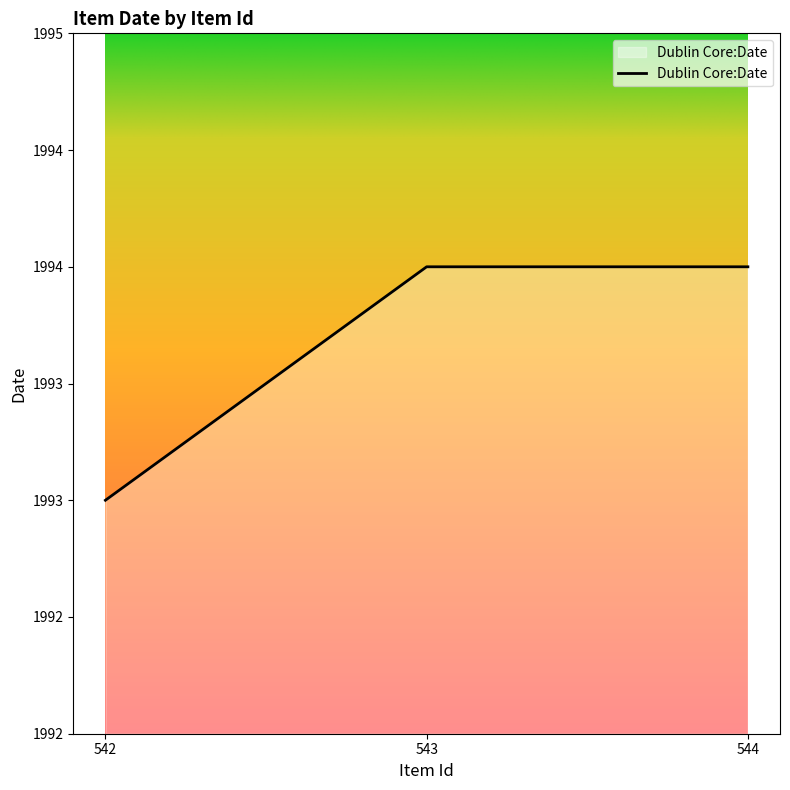

Which category has the highest value across all series?

543